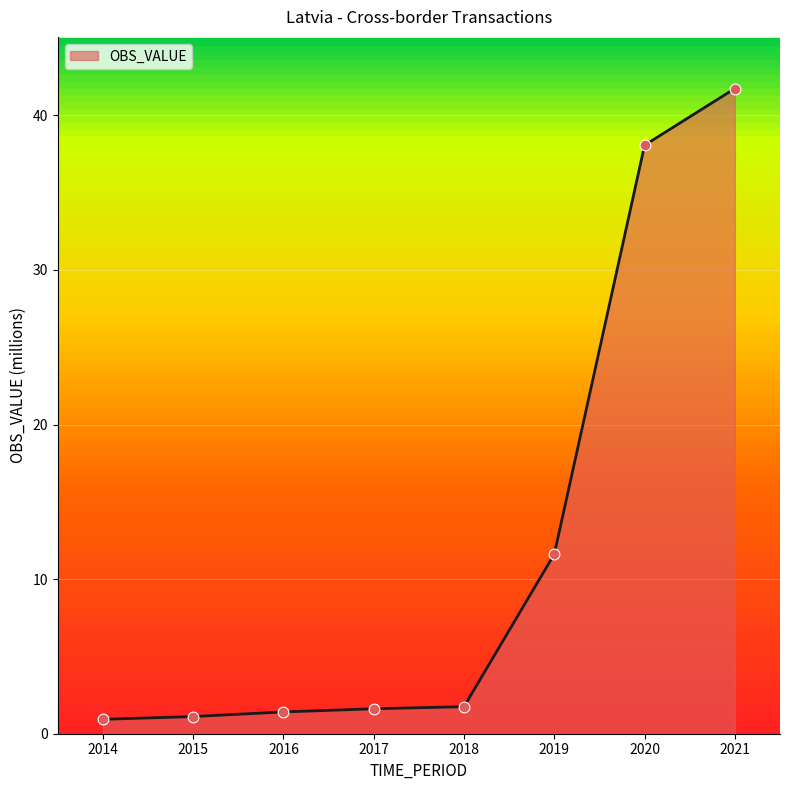

What is the change in value from 2018 to 2020?

+36.3